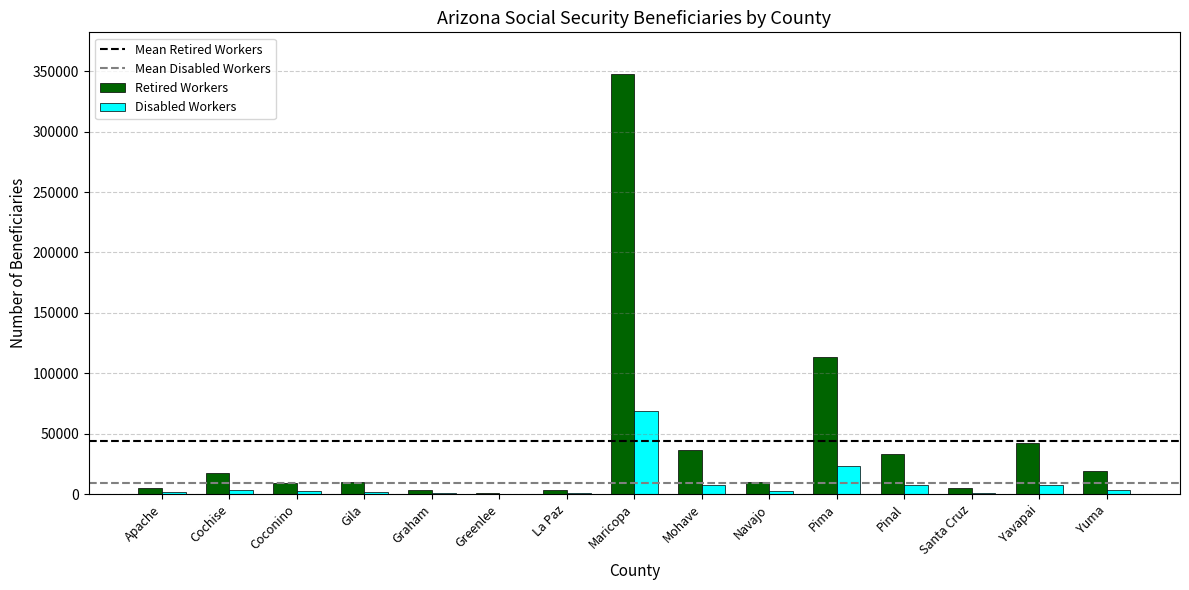

Which series has the largest range (max minus min)?

Retired Workers